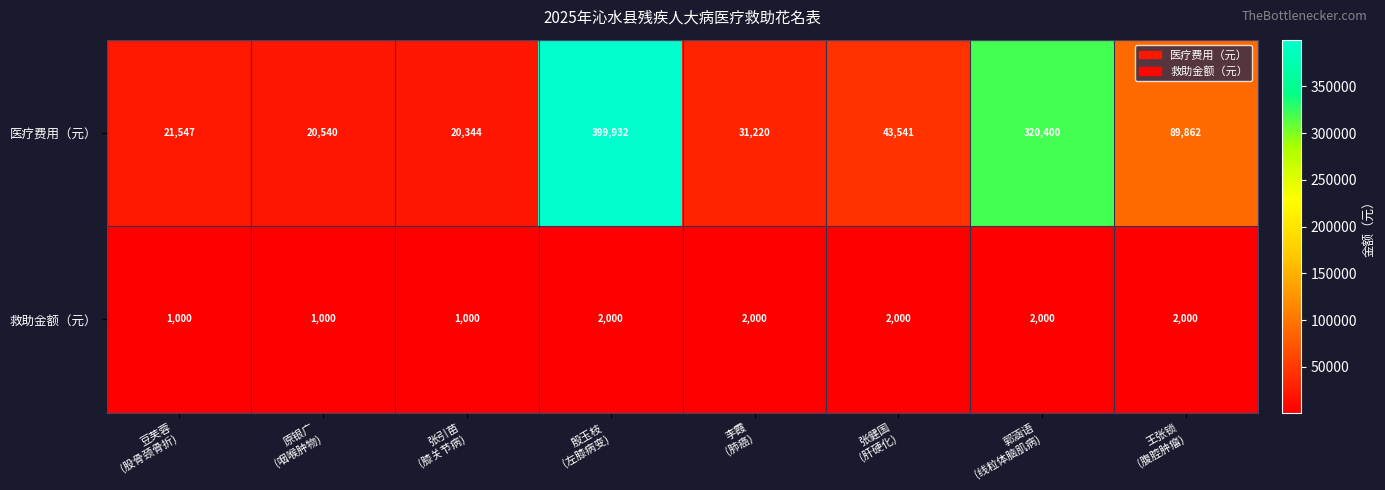

What is the spread (max minus min) of values at 郭涵语
(线粒体脑肌病)?

318400